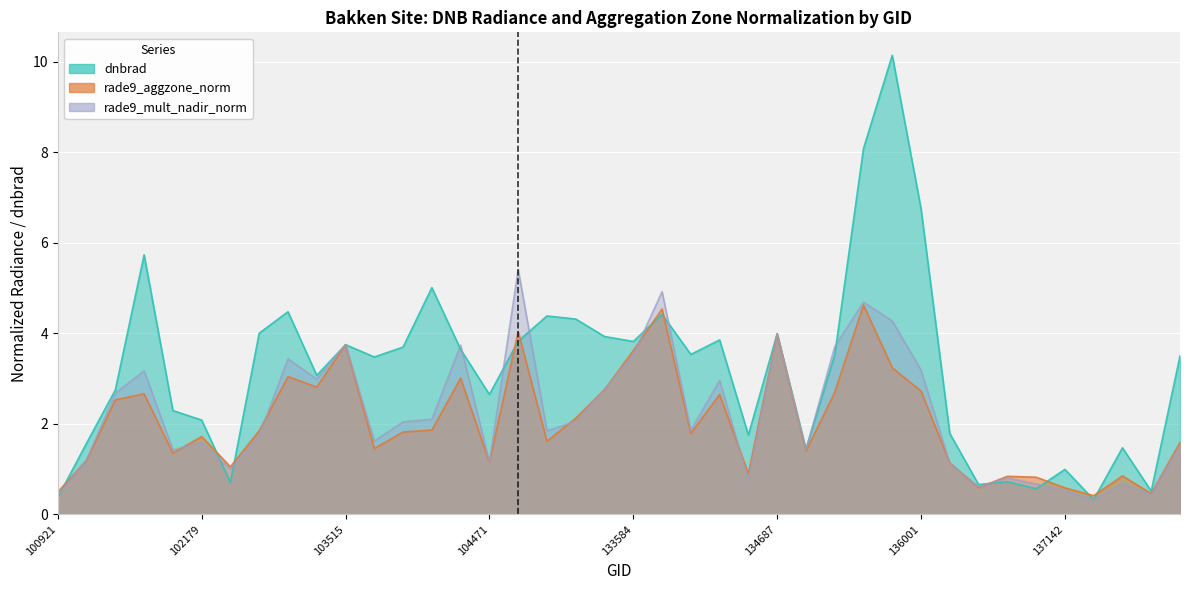

Rank the series at 134138 from highest to lowest value.

dnbrad, rade9_mult_nadir_norm, rade9_aggzone_norm